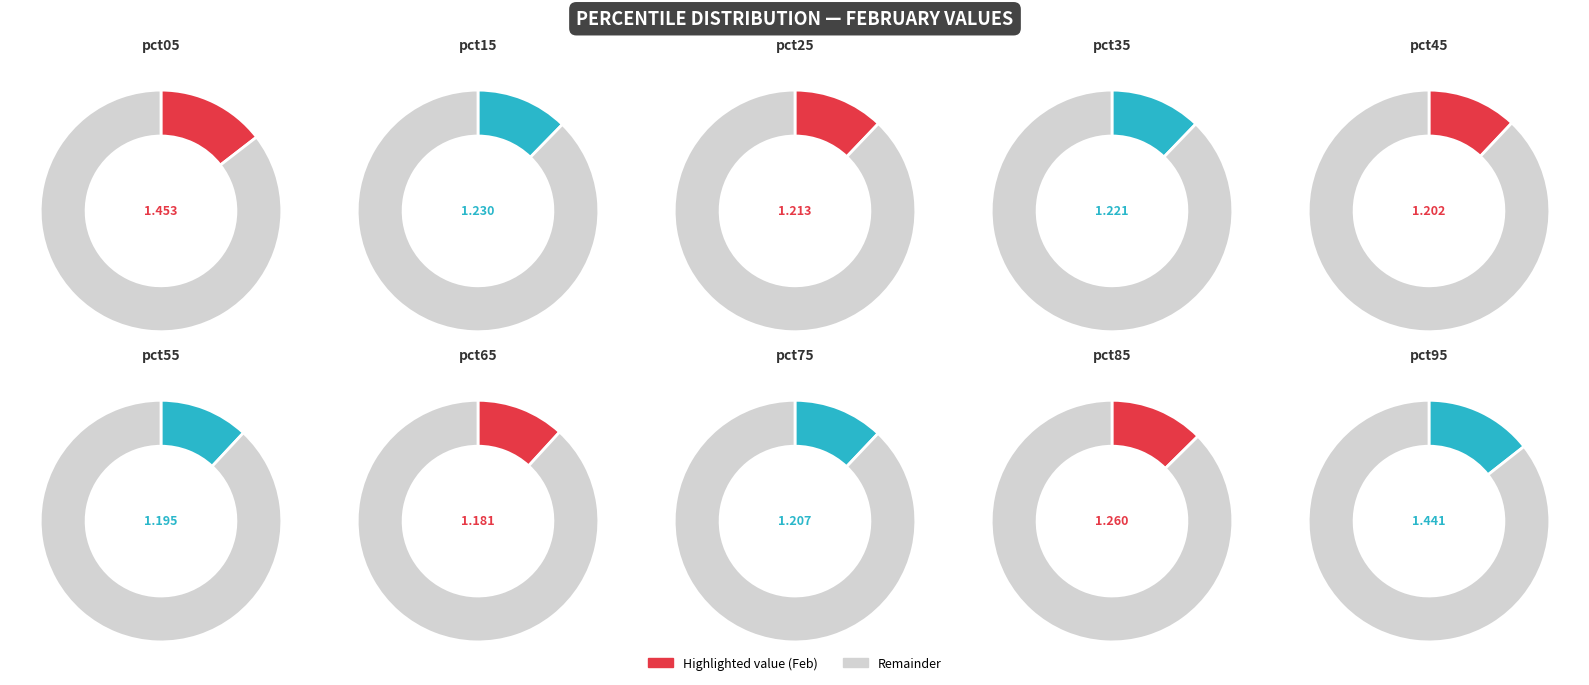

Combined, what portion of the pie is pct25 and pct75?

19.2%